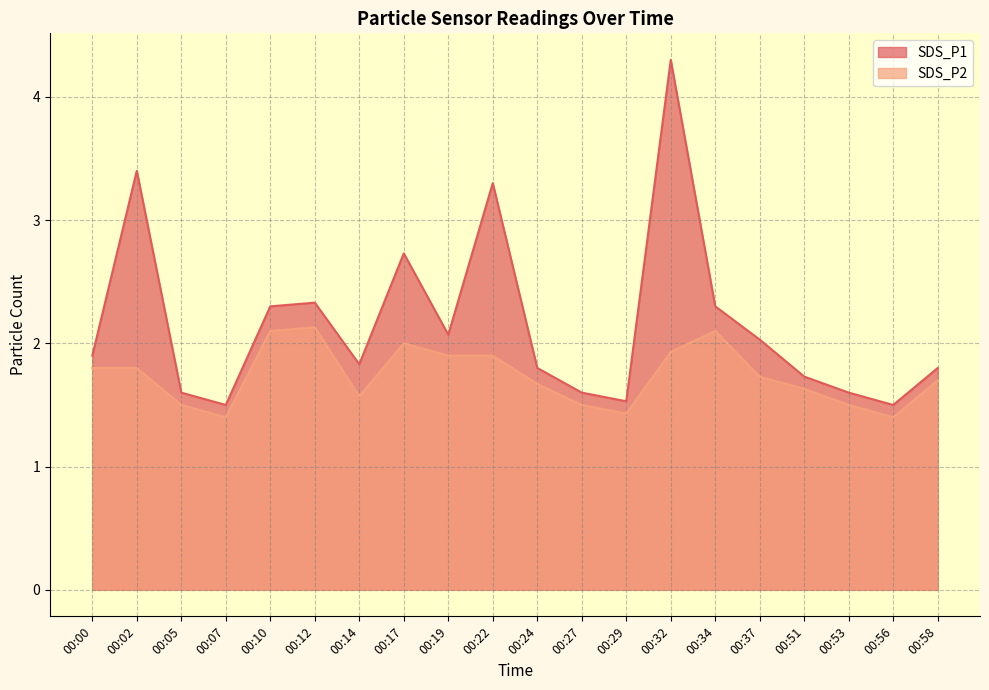

What is the total value across all series at 00:51?

3.4